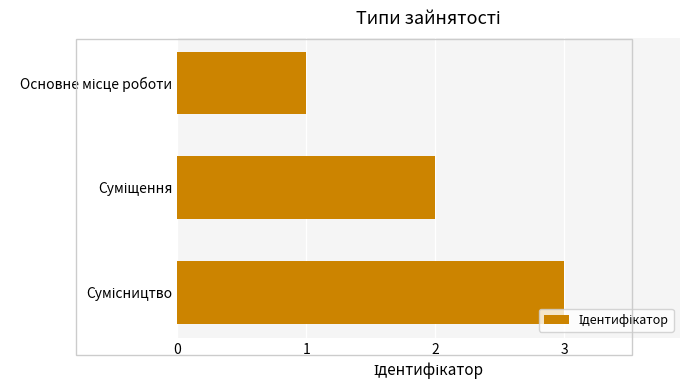

What is the greatest value displayed?

3